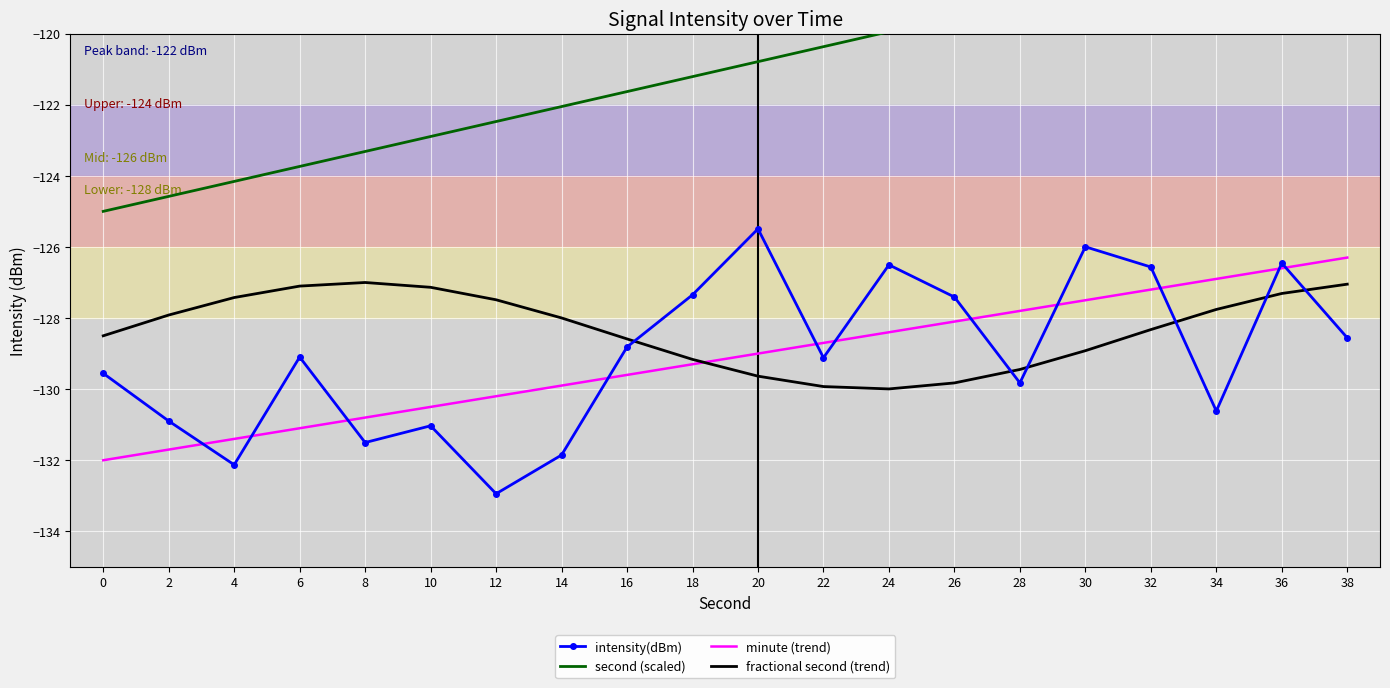

What is the difference between the maximum and second lowest values in the fractional second (trend) series?

2.9